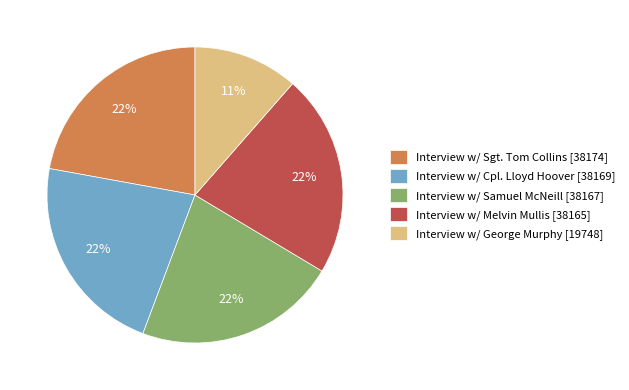

Which slice is the smallest?

Interview w/ George Murphy [19748]